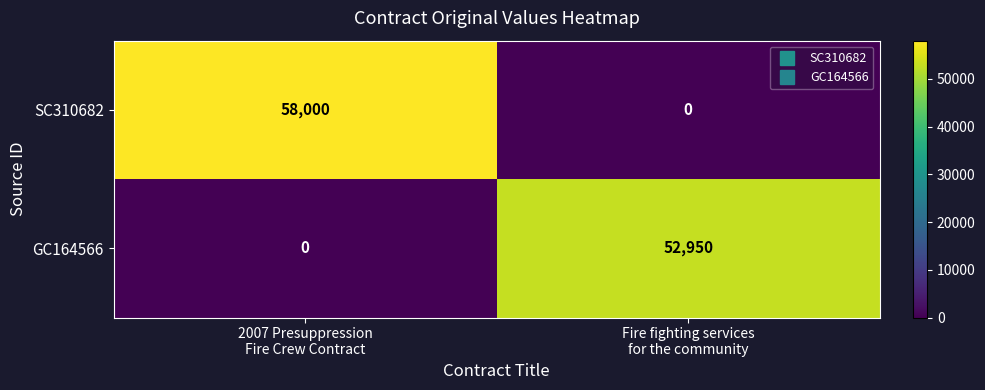

Reading left to right, what are all the values shown in this chart?

SC310682: 58000	0
GC164566: 0	52950